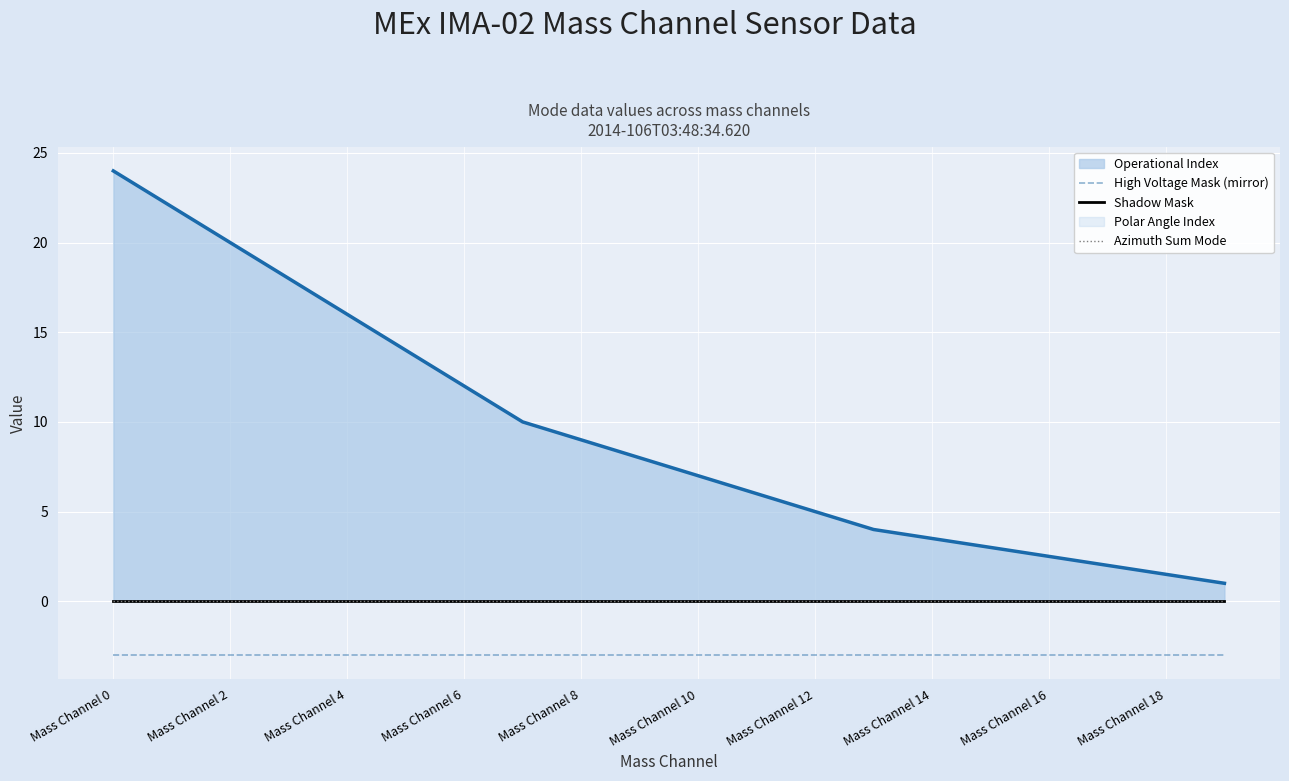

The value of Azimuth Sum Mode at 16 is 0.0. True or false?

True